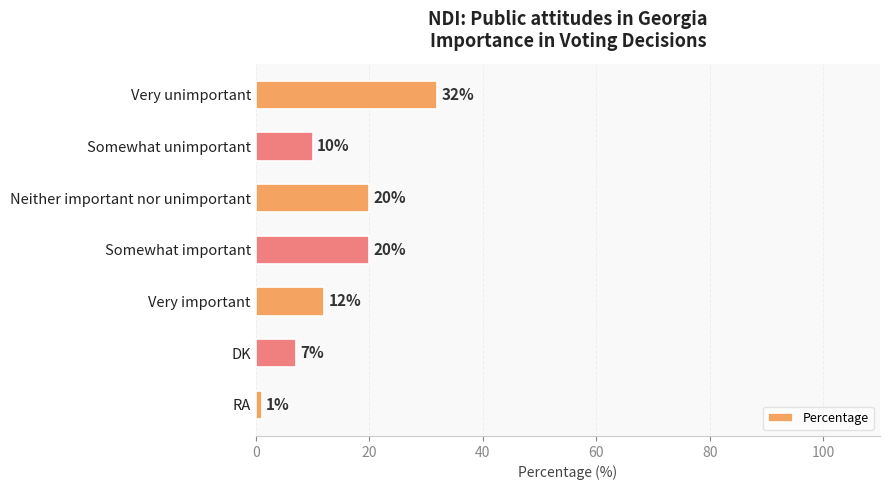

Reading bottom to top, what are all the values shown in this chart?

RA=1	DK=7	Very important=12	Somewhat important=20	Neither important nor unimportant=20	Somewhat unimportant=10	Very unimportant=32